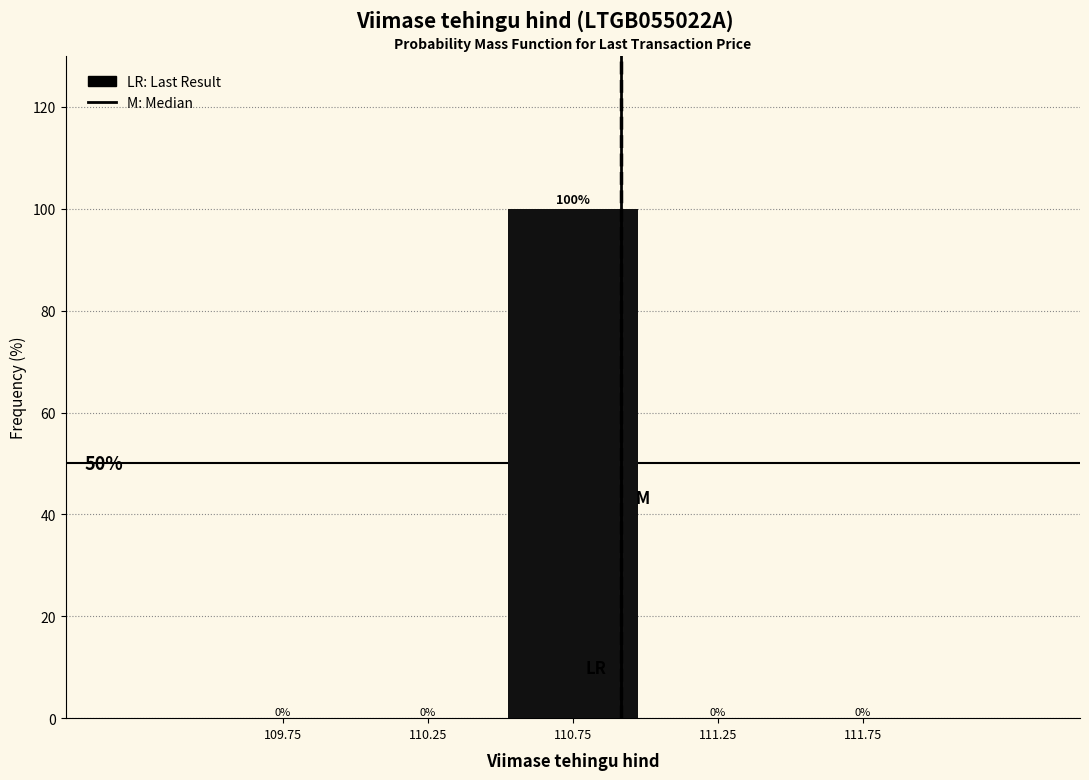

What is the height of the bar covering 110.5 to 111.0 on the x-axis?

100